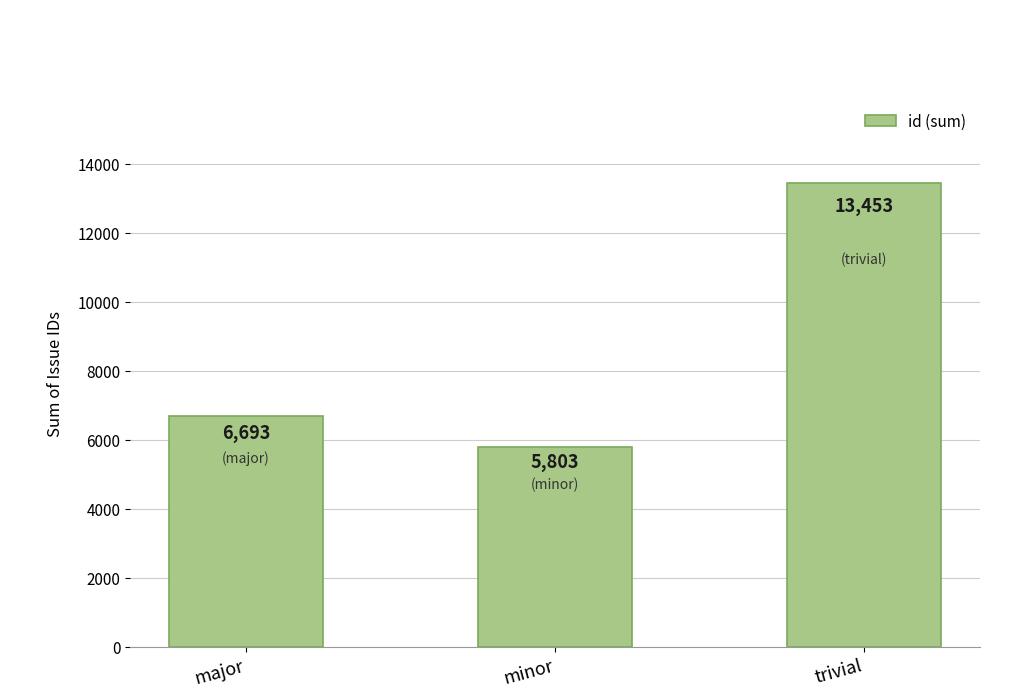

What is the label of the 3rd bar from the left?

trivial